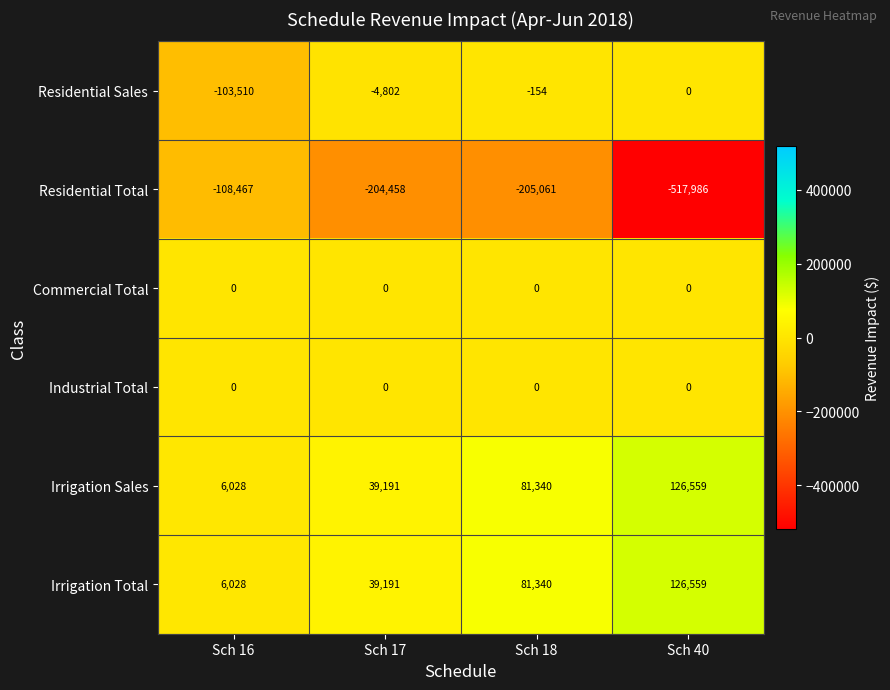

List the labels in order of Irrigation Total value, smallest first.

Sch 16, Sch 17, Sch 18, Sch 40